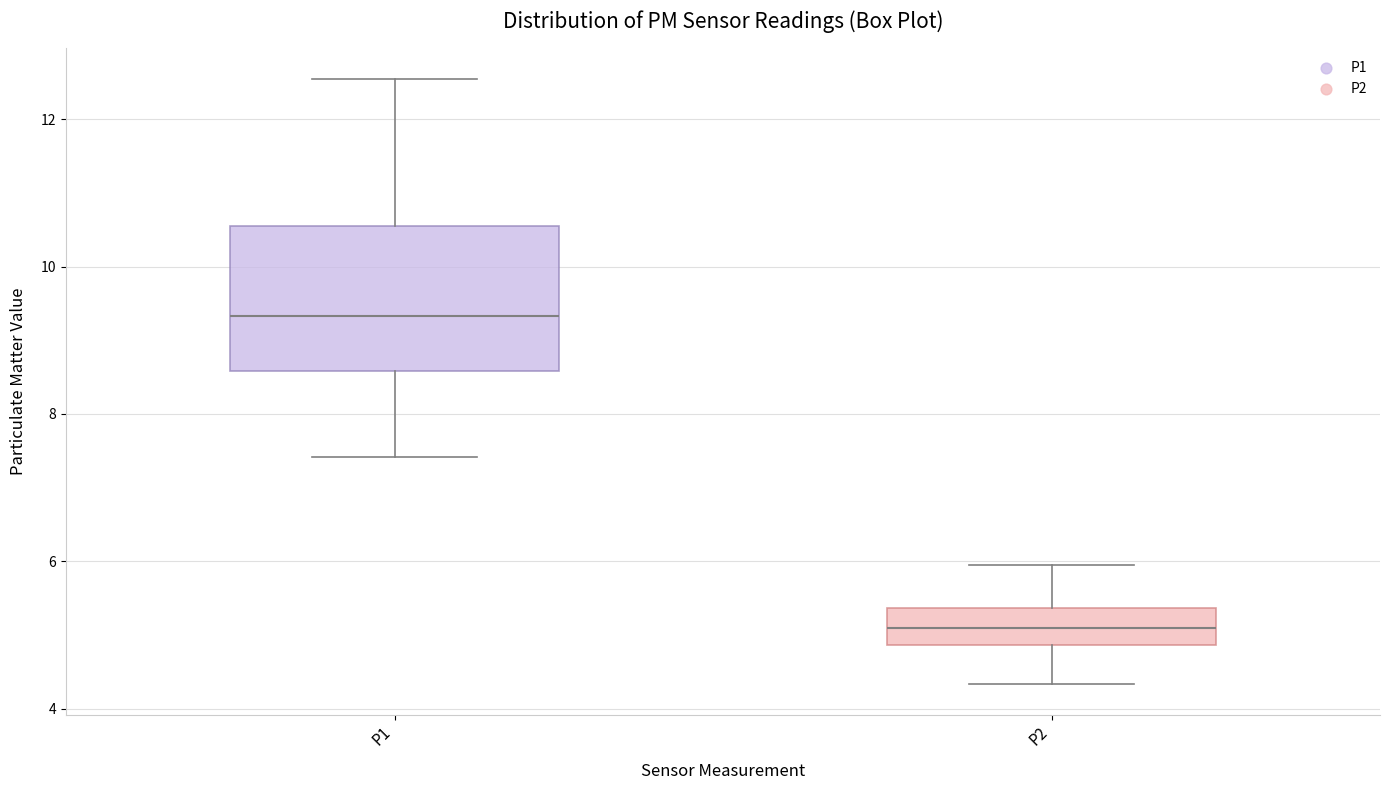

Which box is the tallest, from its lower edge to its upper edge?

P1